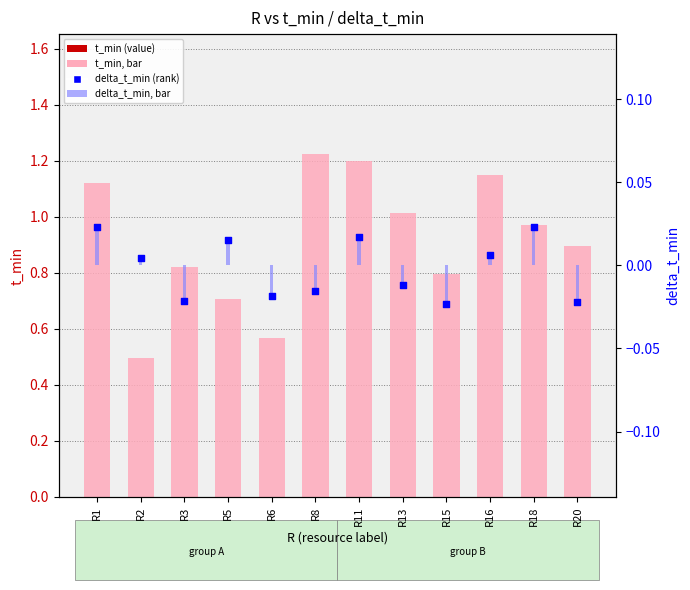

What are all the series names shown in the legend?

t_min, delta_t_min bars, delta_t_min